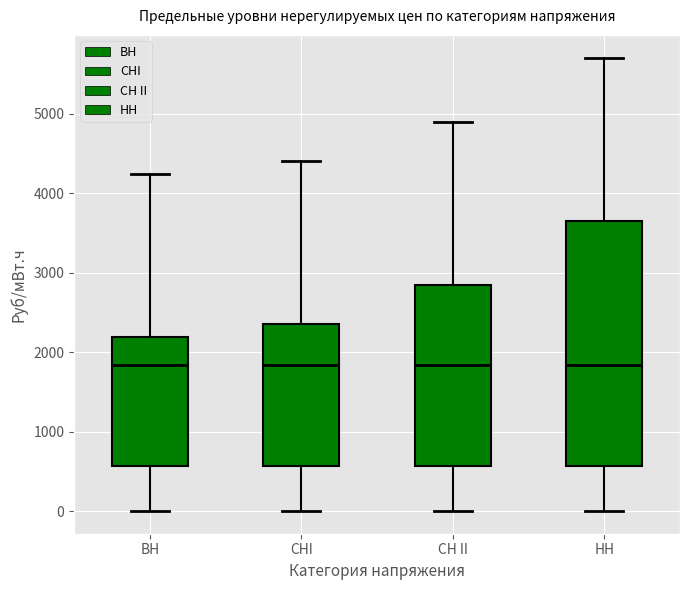

Reading left to right, read every box against the y-axis: the position of its median line, the range the box covers, and the ends of its whiskers. The values are not printed on the chart, so give them approximately, as read against the axis.

ВН: median 1800, box 600 to 2200, whiskers 0 to 4200
СНI: median 1800, box 600 to 2400, whiskers 0 to 4400
СН II: median 1800, box 600 to 2800, whiskers 0 to 4900
НН: median 1800, box 600 to 3700, whiskers 0 to 5700